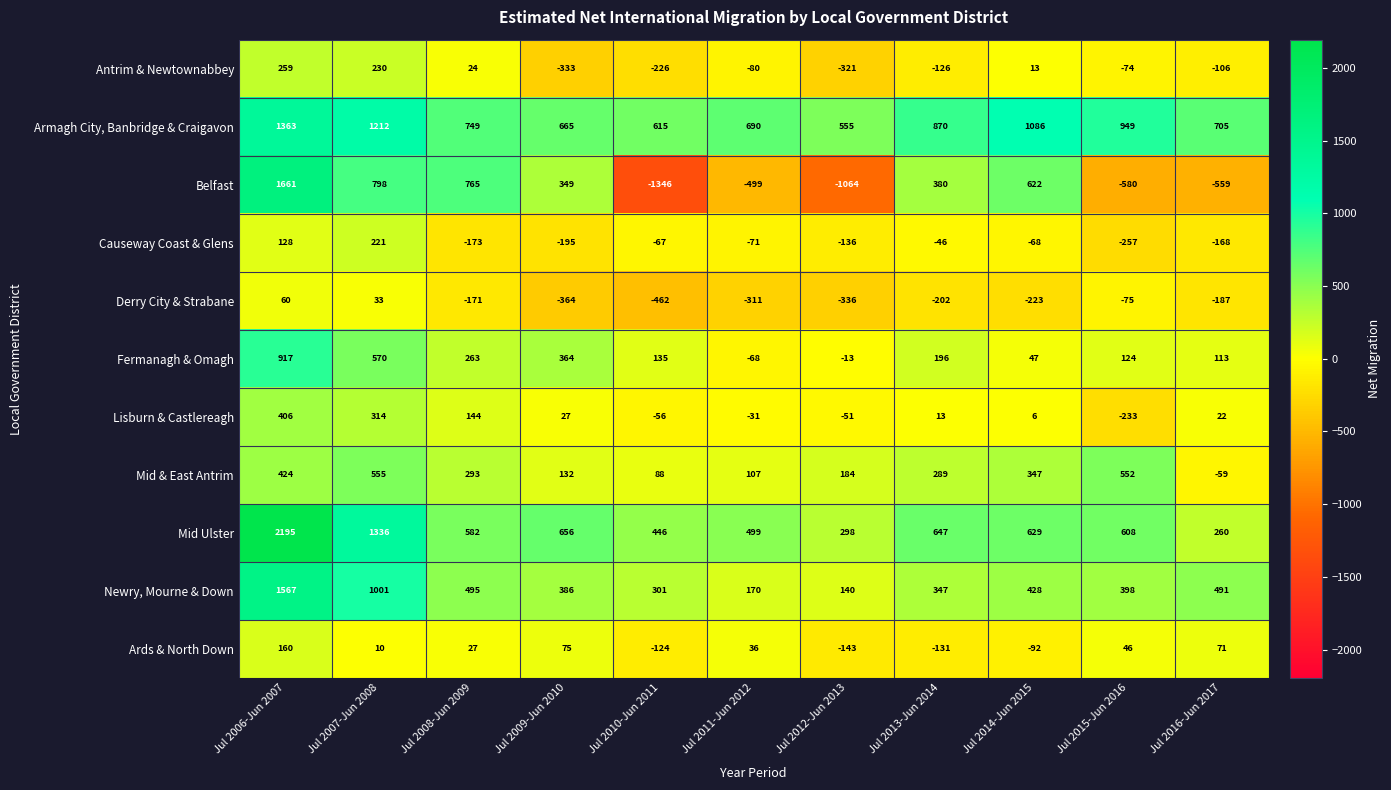

The Armagh City, Banbridge & Craigavon series shows 870 at Jul 2013-Jun 2014. True or false?

True